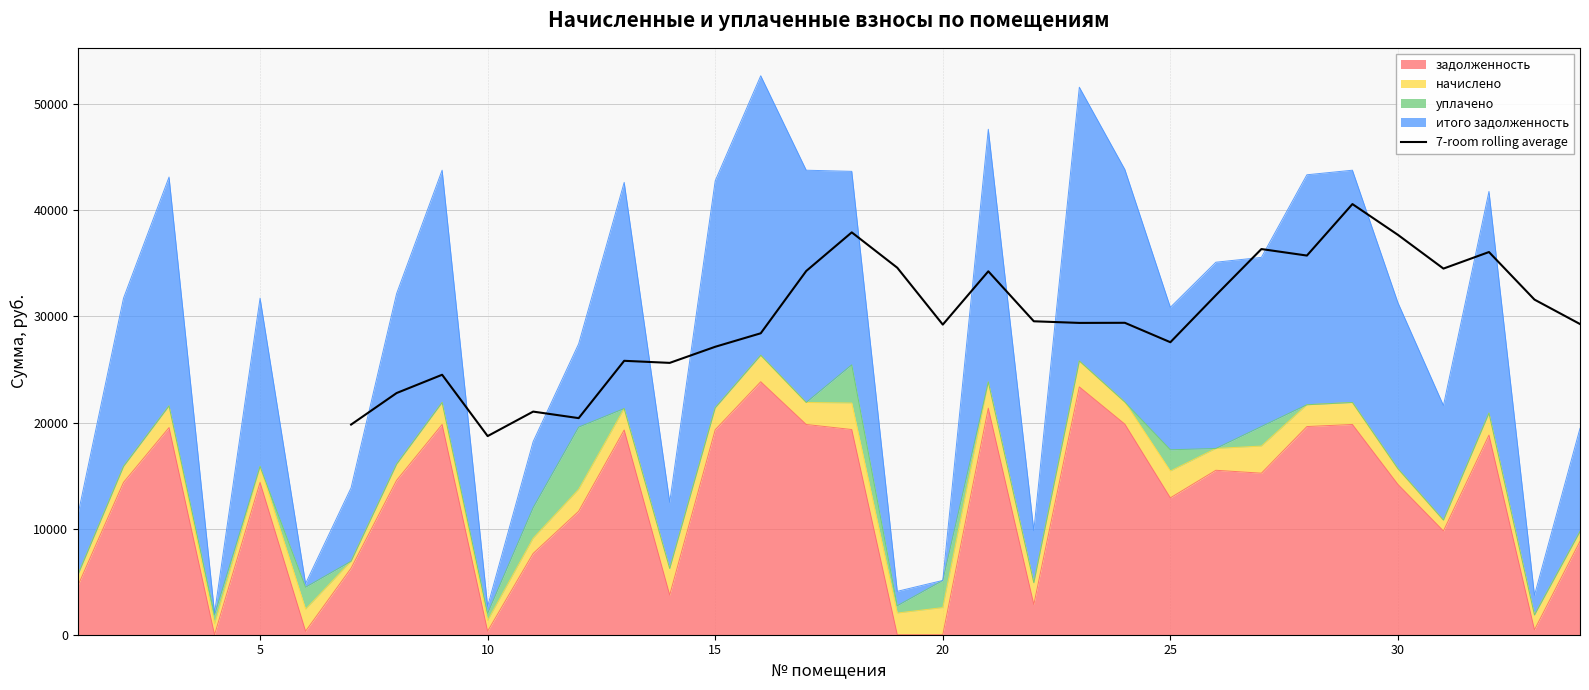

What is the highest value of the 7-room rolling average series?

40588.5